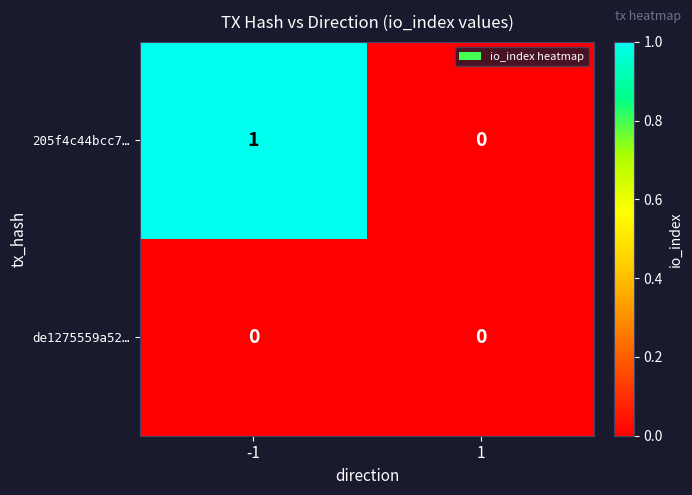

True or false: de1275559a52… has a value of 0 at -1.

True